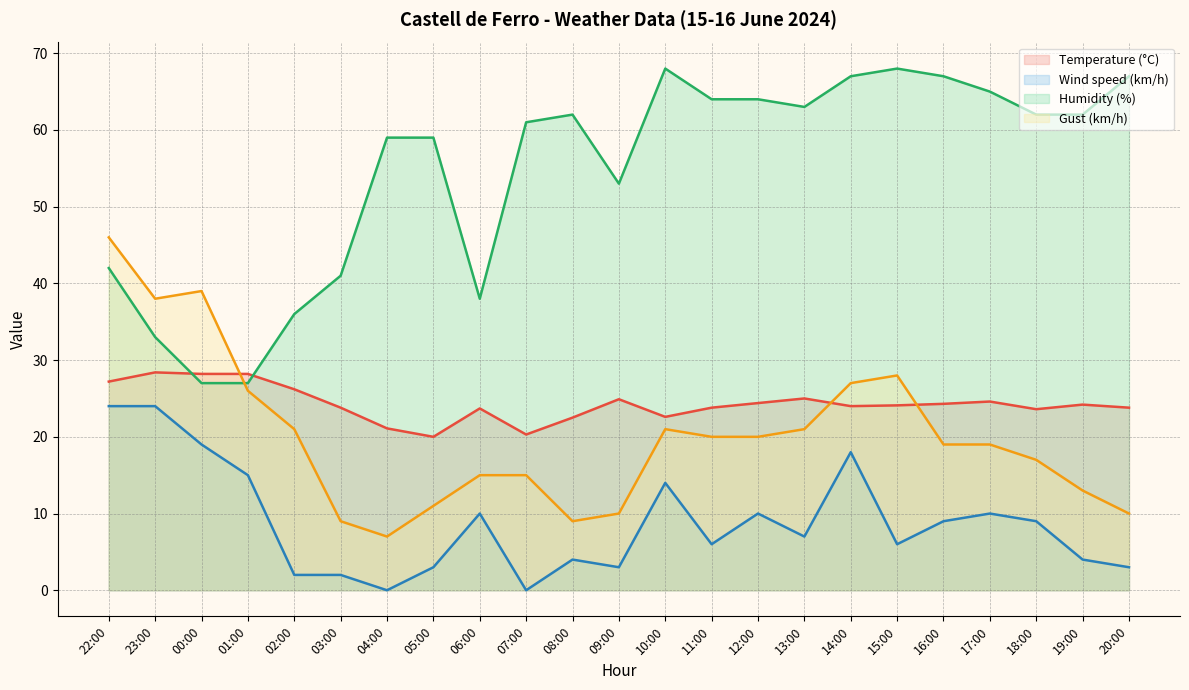

How many interior local peaks does the Gust (km/h) series have?

3